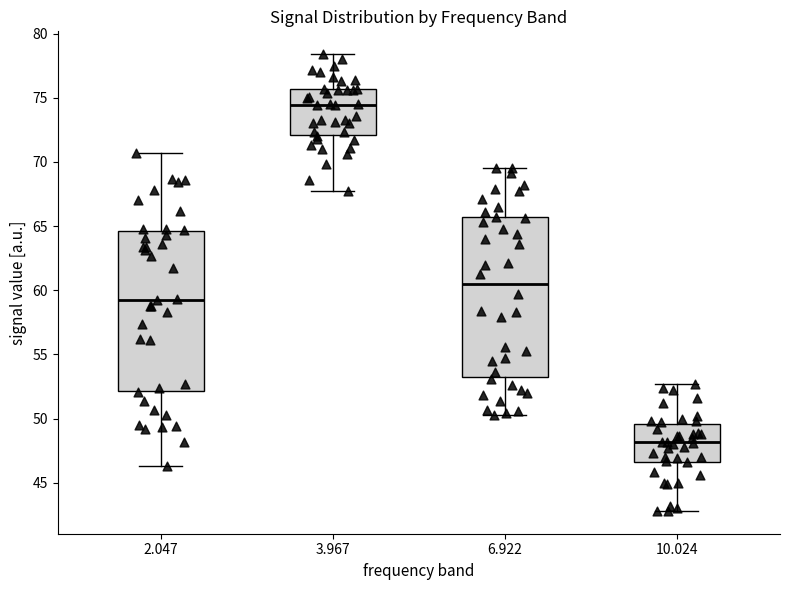

Which box's median line is the highest?

3.967